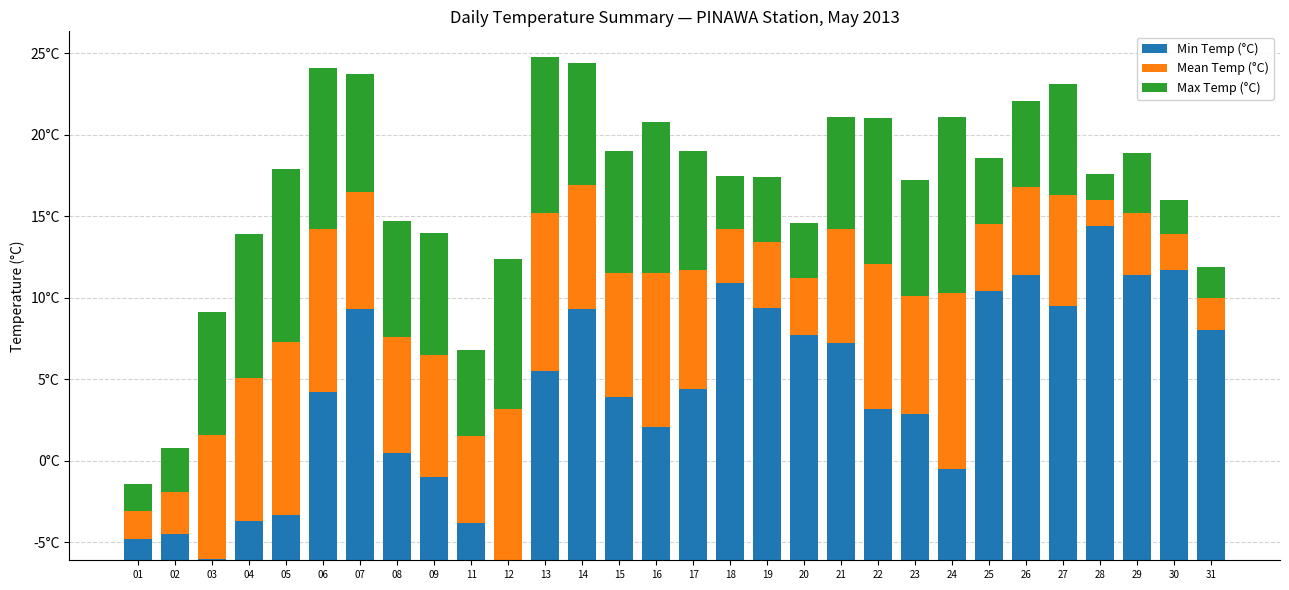

Reading right to left, transcribe all the data shown in this chart.

Min Temp (°C): 31=14.1	30=17.8	29=17.5	28=20.5	27=15.6	26=17.5	25=16.5	24=5.6	23=9.0	22=9.3	21=13.3	20=13.8	19=15.5	18=17.0	17=10.5	16=8.2	15=10.0	14=15.4	13=11.6	12=0.0	11=2.3	09=5.1	08=6.6	07=15.4	06=10.3	05=2.8	04=2.4	03=0.1	02=1.6	01=1.3
Mean Temp (°C): 31=2.0	30=2.2	29=3.8	28=1.6	27=6.8	26=5.4	25=4.1	24=10.8	23=7.2	22=8.9	21=7.0	20=3.5	19=4.0	18=3.3	17=7.3	16=9.4	15=7.6	14=7.6	13=9.7	12=9.3	11=5.3	09=7.5	08=7.1	07=7.2	06=10.0	05=10.6	04=8.8	03=7.6	02=2.6	01=1.7
Max Temp (°C): 31=1.9	30=2.1	29=3.7	28=1.6	27=6.8	26=5.3	25=4.1	24=10.8	23=7.1	22=8.9	21=6.9	20=3.4	19=4.0	18=3.3	17=7.3	16=9.3	15=7.5	14=7.5	13=9.6	12=9.2	11=5.3	09=7.5	08=7.1	07=7.2	06=9.9	05=10.6	04=8.8	03=7.5	02=2.7	01=1.7